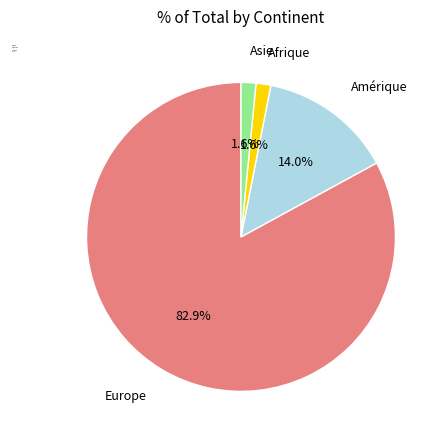

To the nearest percent, what is the average slice percentage?

25%